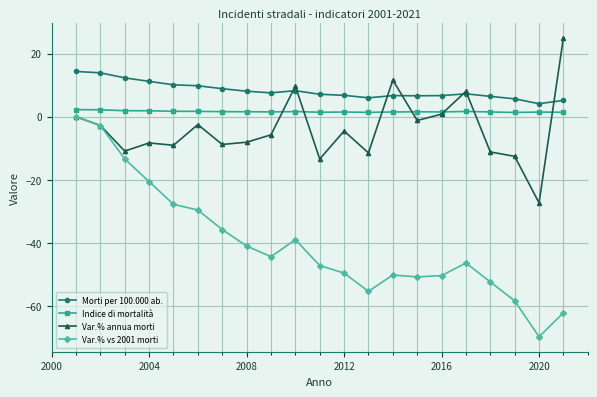

In Var.% vs 2001 morti, how many points are higher than both neighbors (excluding endpoints)?

3